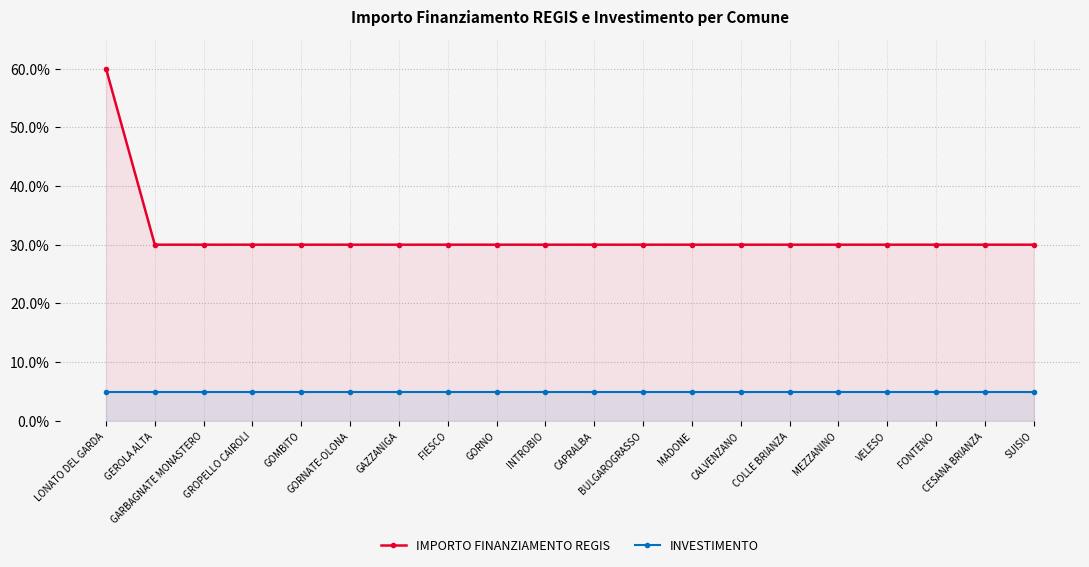

Rank the series at COLLE BRIANZA from highest to lowest value.

IMPORTO FINANZIAMENTO REGIS, INVESTIMENTO